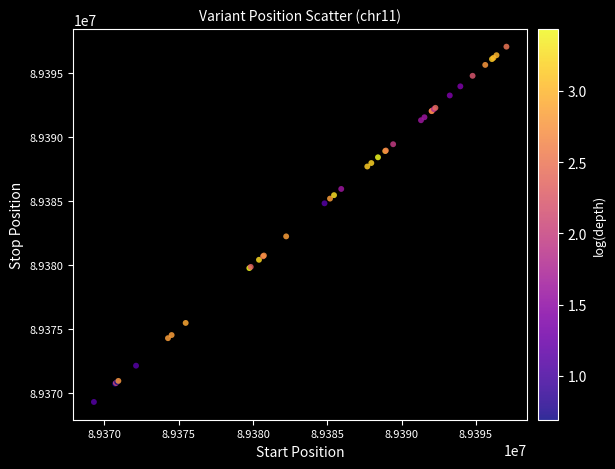

What Y value in the scatter plot is closest to 89383172?

89382229